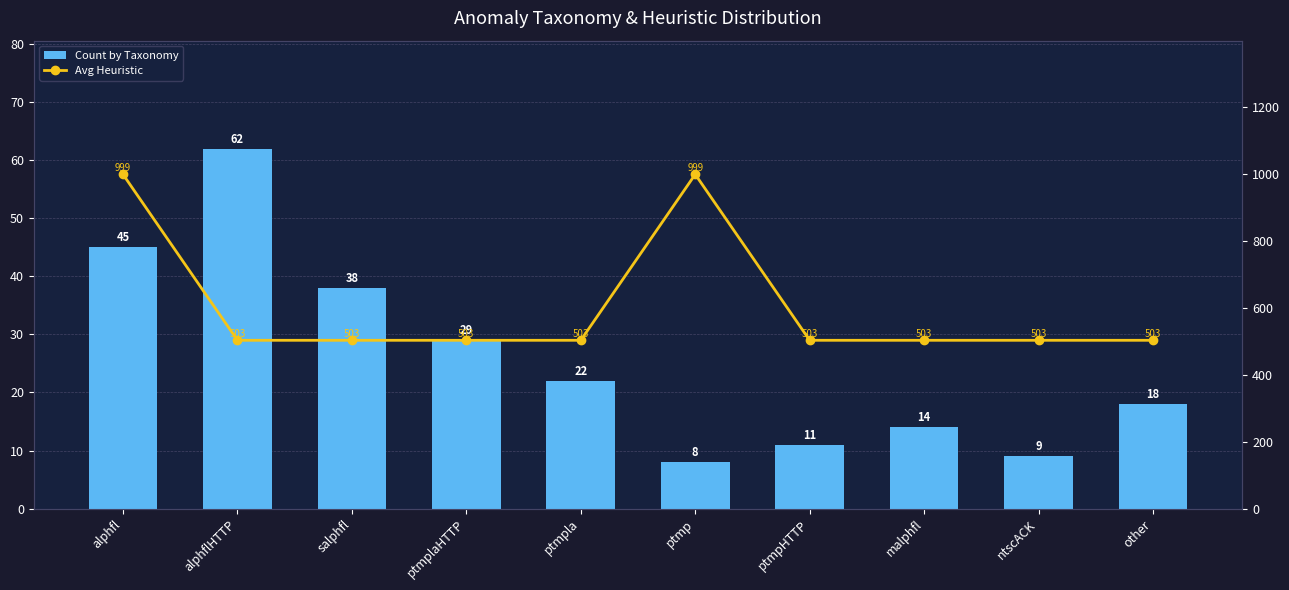

The value of Avg Heuristic at ntscACK is 503. True or false?

True